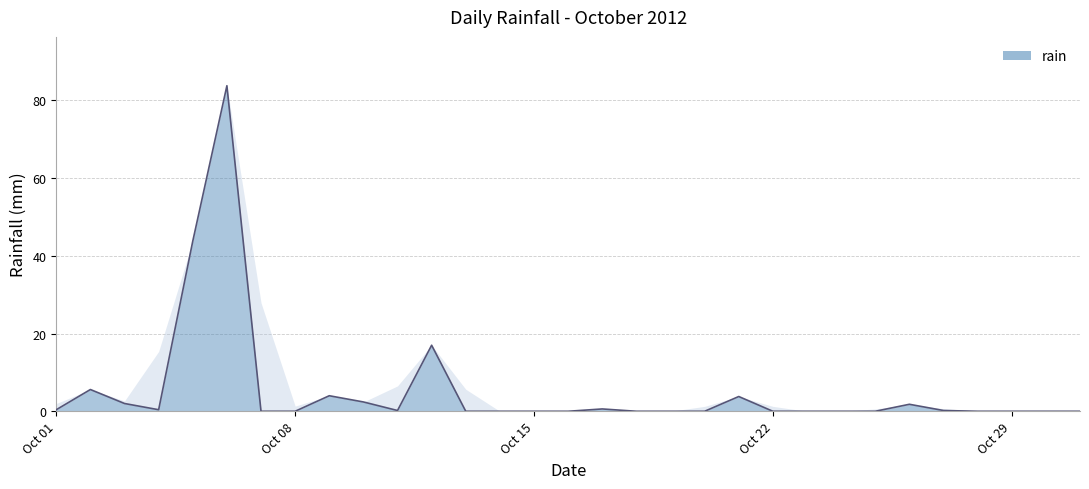

Reading left to right, extract all data points from this chart.

0.4	5.6	2.0	0.4	43.8	83.8	0.0	0.0	4.0	2.4	0.2	17.0	0.0	0.0	0.0	0.0	0.6	0.0	0.0	0.0	3.8	0.0	0.0	0.0	0.0	1.8	0.2	0.0	0.0	0.0	0.0